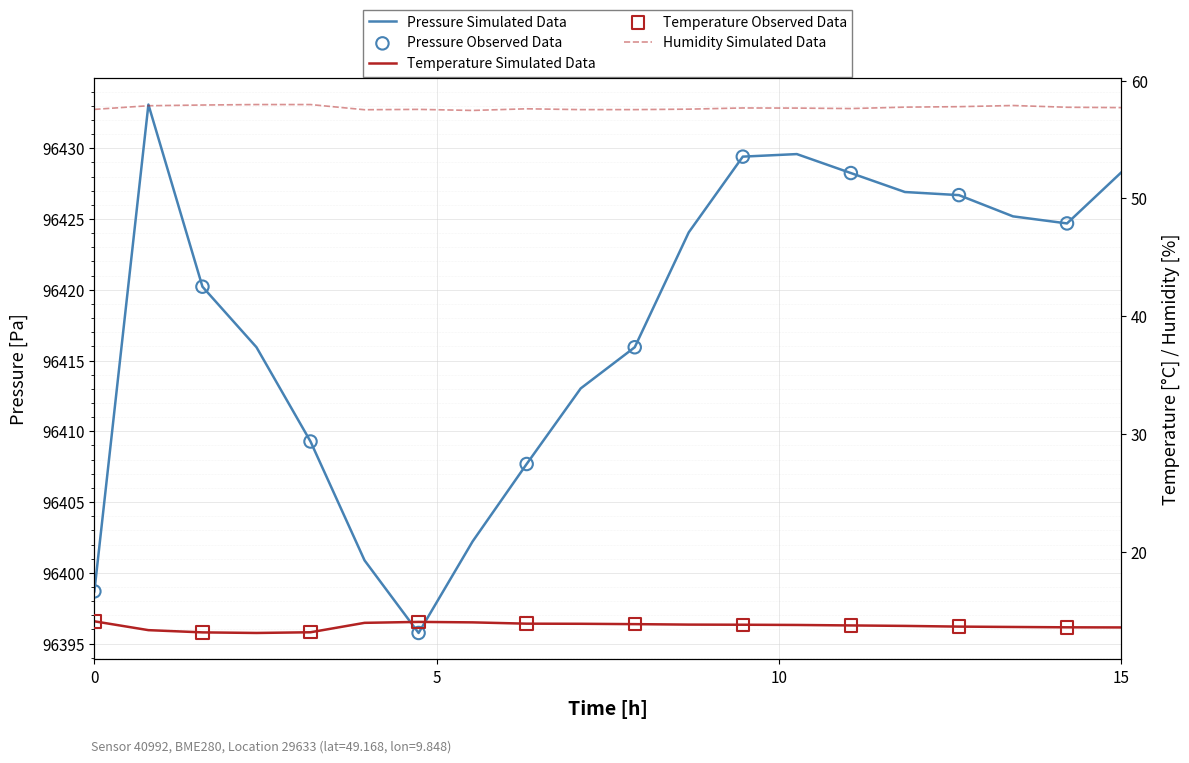

What are all the series names shown in the legend?

pressure, temperature, humidity